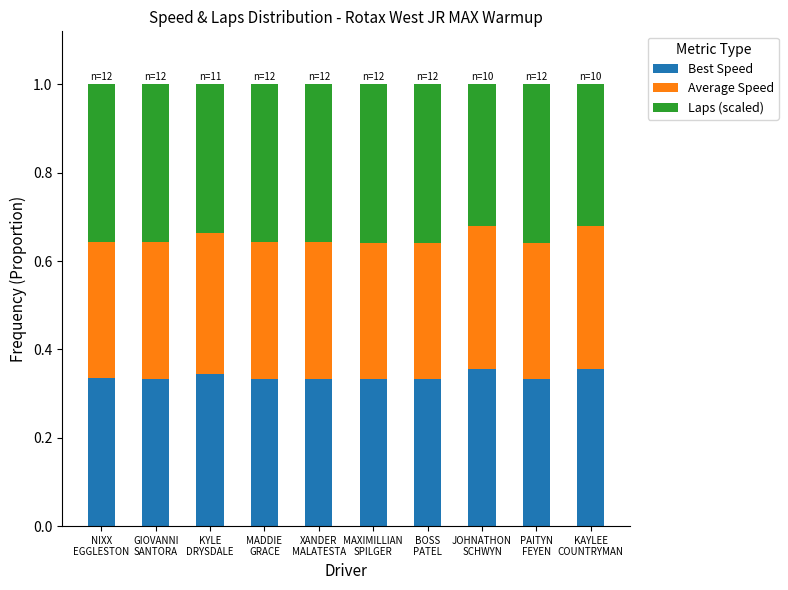

Which series changed the most between NIXX
EGGLESTON and MAXIMILLIAN
SPILGER?

Laps (scaled)